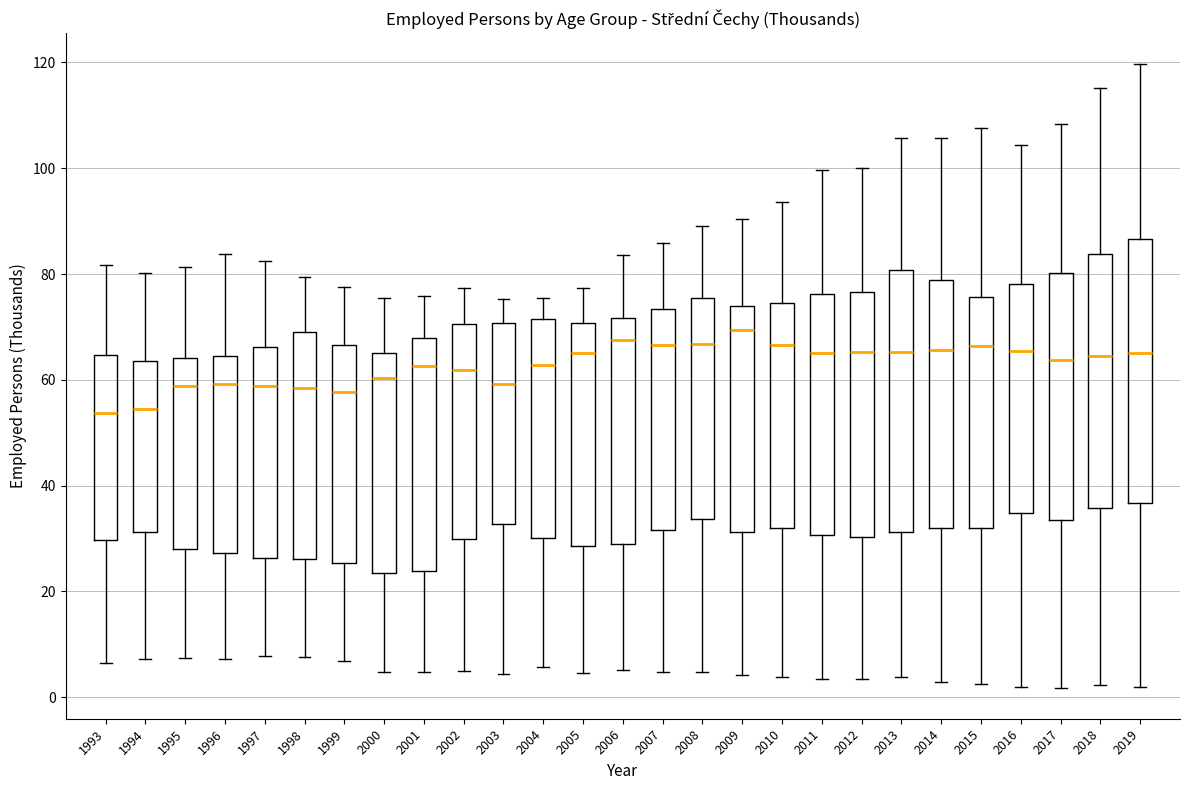

Reading left to right, read every box against the y-axis: the position of its median line, the range the box covers, and the ends of its whiskers. The values are not printed on the chart, so give them approximately, as read against the axis.

1993: median 54, box 30 to 64, whiskers 6 to 82
1994: median 54, box 32 to 64, whiskers 8 to 80
1995: median 58, box 28 to 64, whiskers 8 to 82
1996: median 60, box 28 to 64, whiskers 8 to 84
1997: median 58, box 26 to 66, whiskers 8 to 82
1998: median 58, box 26 to 70, whiskers 8 to 80
1999: median 58, box 26 to 66, whiskers 6 to 78
2000: median 60, box 24 to 66, whiskers 4 to 76
2001: median 62, box 24 to 68, whiskers 4 to 76
2002: median 62, box 30 to 70, whiskers 4 to 78
2003: median 60, box 32 to 70, whiskers 4 to 76
2004: median 62, box 30 to 72, whiskers 6 to 76
2005: median 66, box 28 to 70, whiskers 4 to 78
2006: median 68, box 28 to 72, whiskers 6 to 84
2007: median 66, box 32 to 74, whiskers 4 to 86
2008: median 66, box 34 to 76, whiskers 4 to 90
2009: median 70, box 32 to 74, whiskers 4 to 90
2010: median 66, box 32 to 74, whiskers 4 to 94
2011: median 66, box 30 to 76, whiskers 4 to 100
2012: median 66, box 30 to 76, whiskers 4 to 100
2013: median 66, box 32 to 80, whiskers 4 to 106
2014: median 66, box 32 to 78, whiskers 2 to 106
2015: median 66, box 32 to 76, whiskers 2 to 108
2016: median 66, box 34 to 78, whiskers 2 to 104
2017: median 64, box 34 to 80, whiskers 2 to 108
2018: median 64, box 36 to 84, whiskers 2 to 116
2019: median 66, box 36 to 86, whiskers 2 to 120